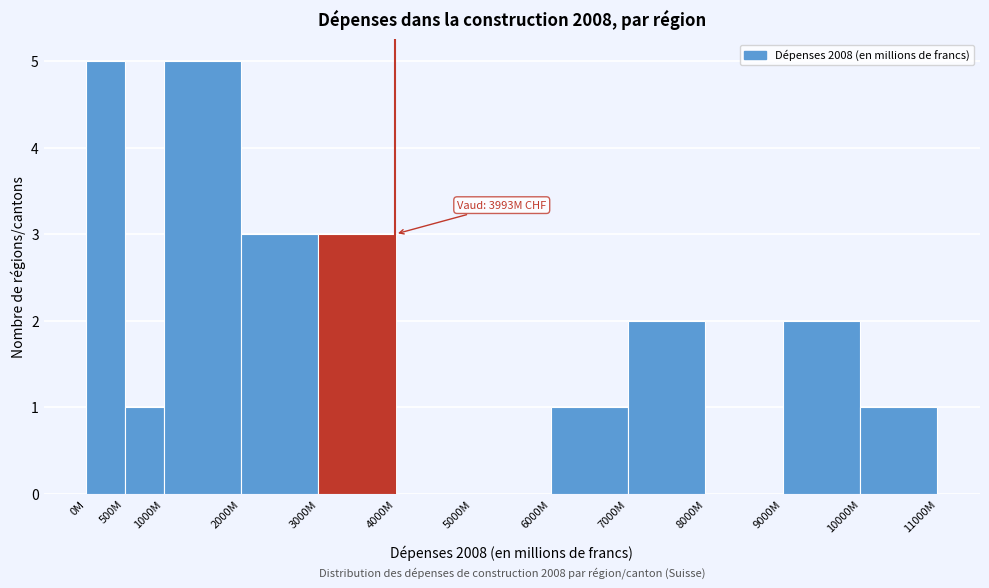

Reading left to right, list all the values displayed in this chart.

0M=5	500M=1	1000M=5	2000M=3	3000M=3	4000M=0	5000M=0	6000M=1	7000M=2	8000M=0	9000M=2	10000M=1